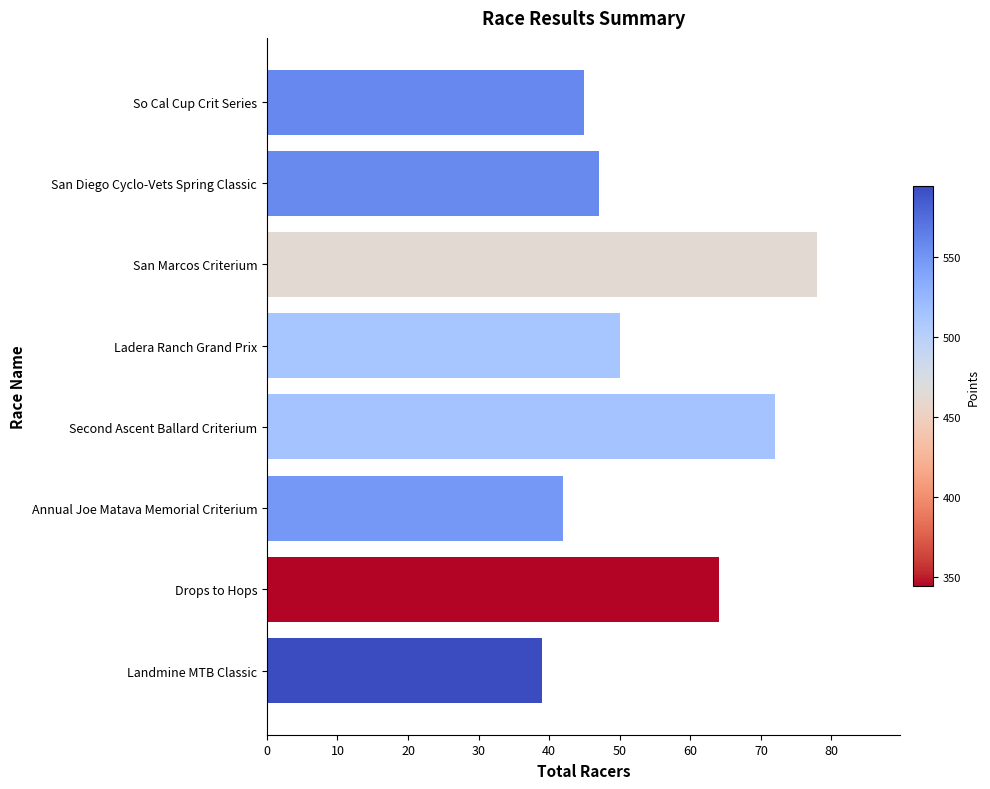

Count the number of data series in this chart.

1